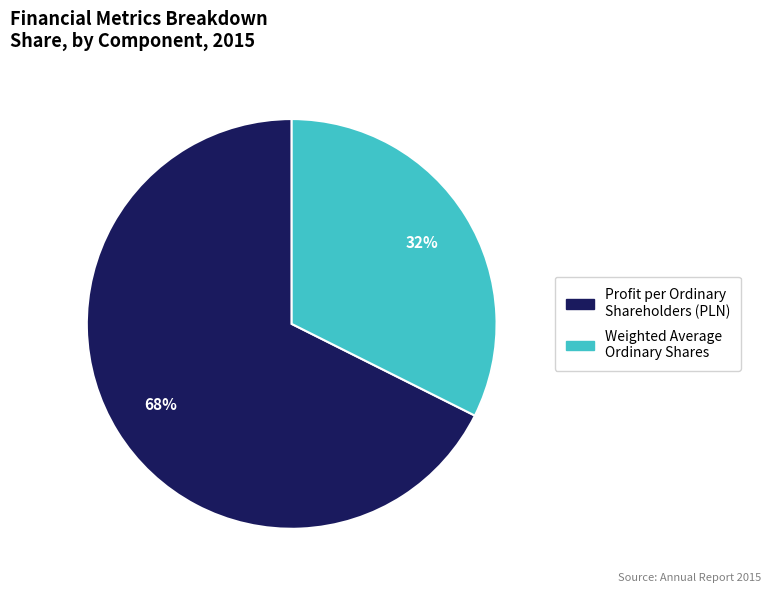

What is the ratio of the value at Profit per Ordinary Shareholders (PLN) to the value at Weighted Average Ordinary Shares?

2.1